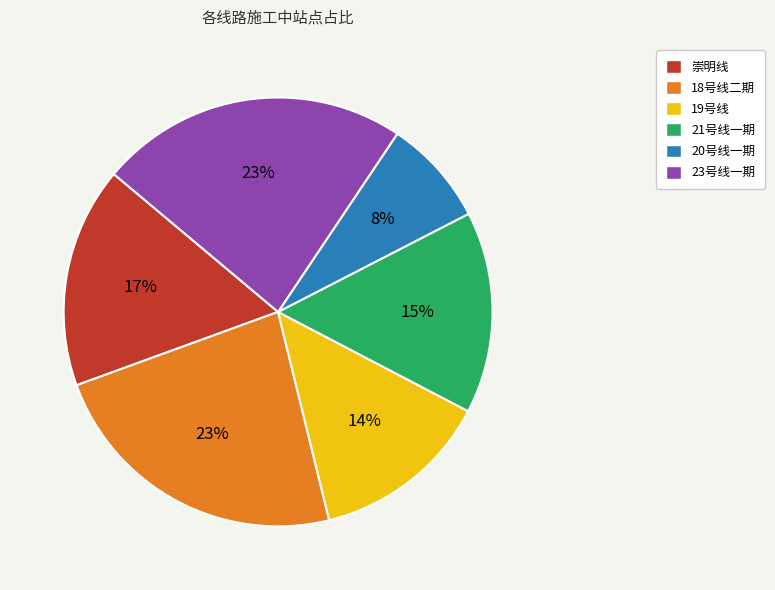

What percentage is the 20号线一期 slice, to the nearest percent?

8%